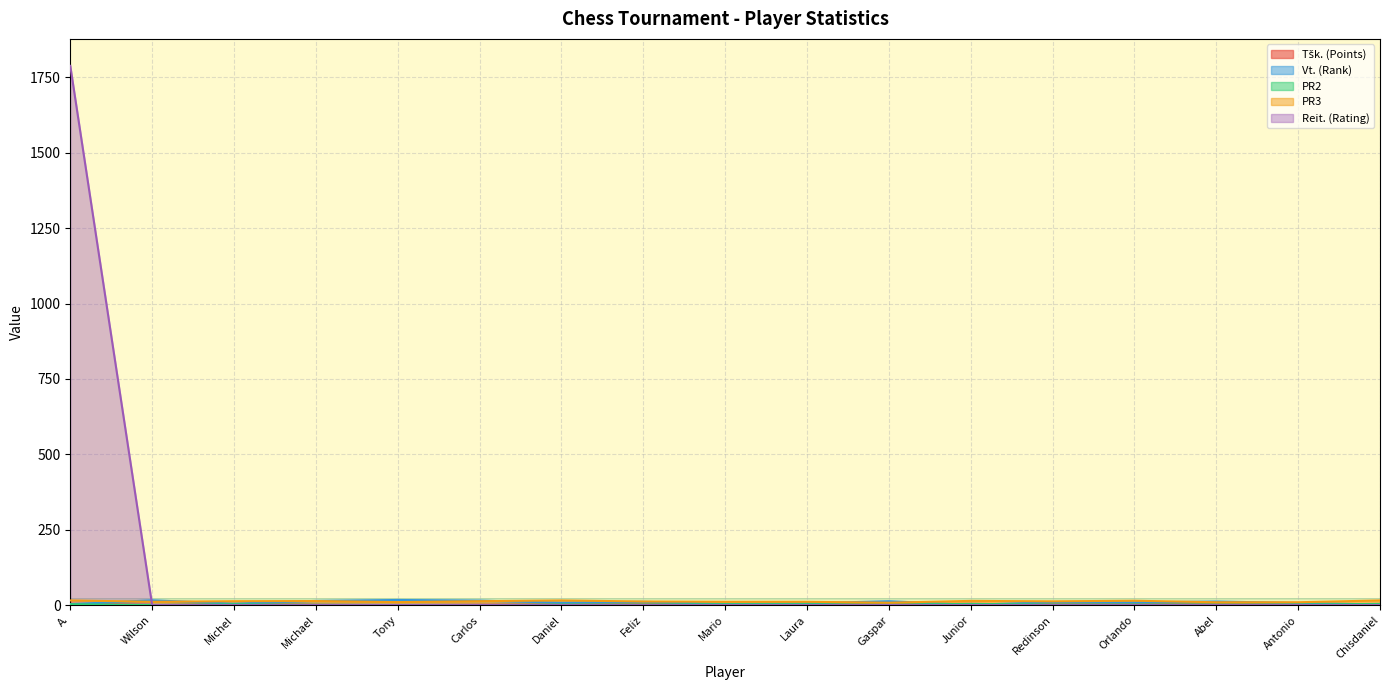

How many PR2 values are between 2 and 3?

11